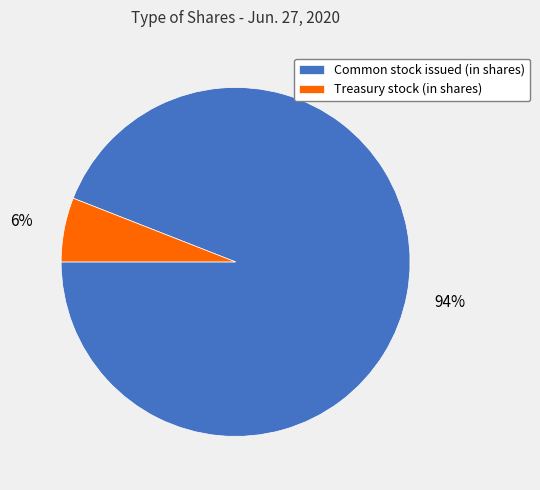

How many slices are in this pie chart?

2